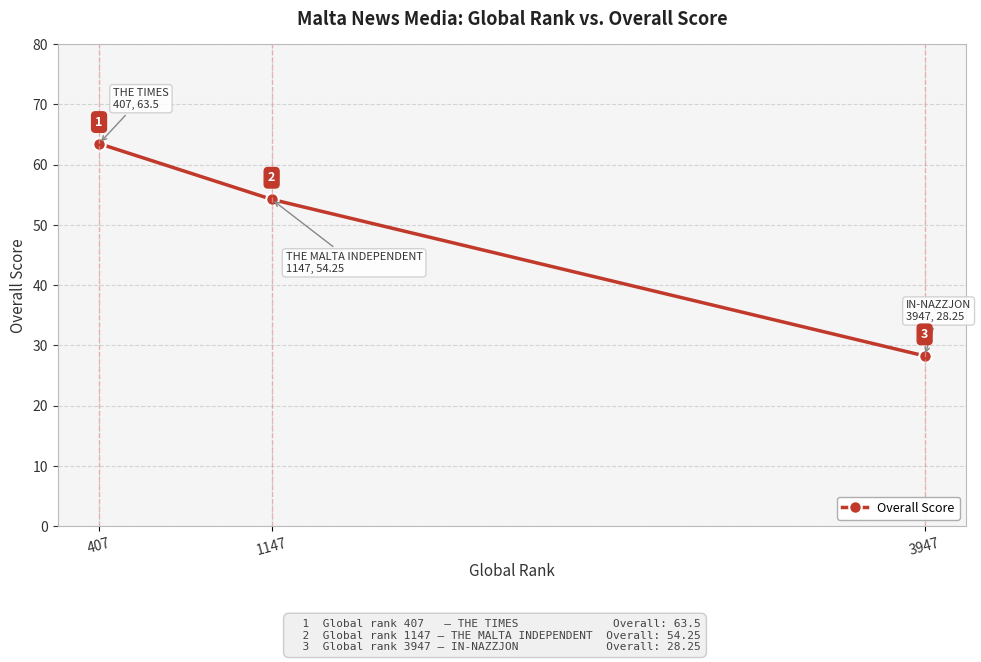

Between 1147 and 3947, which is larger?

1147